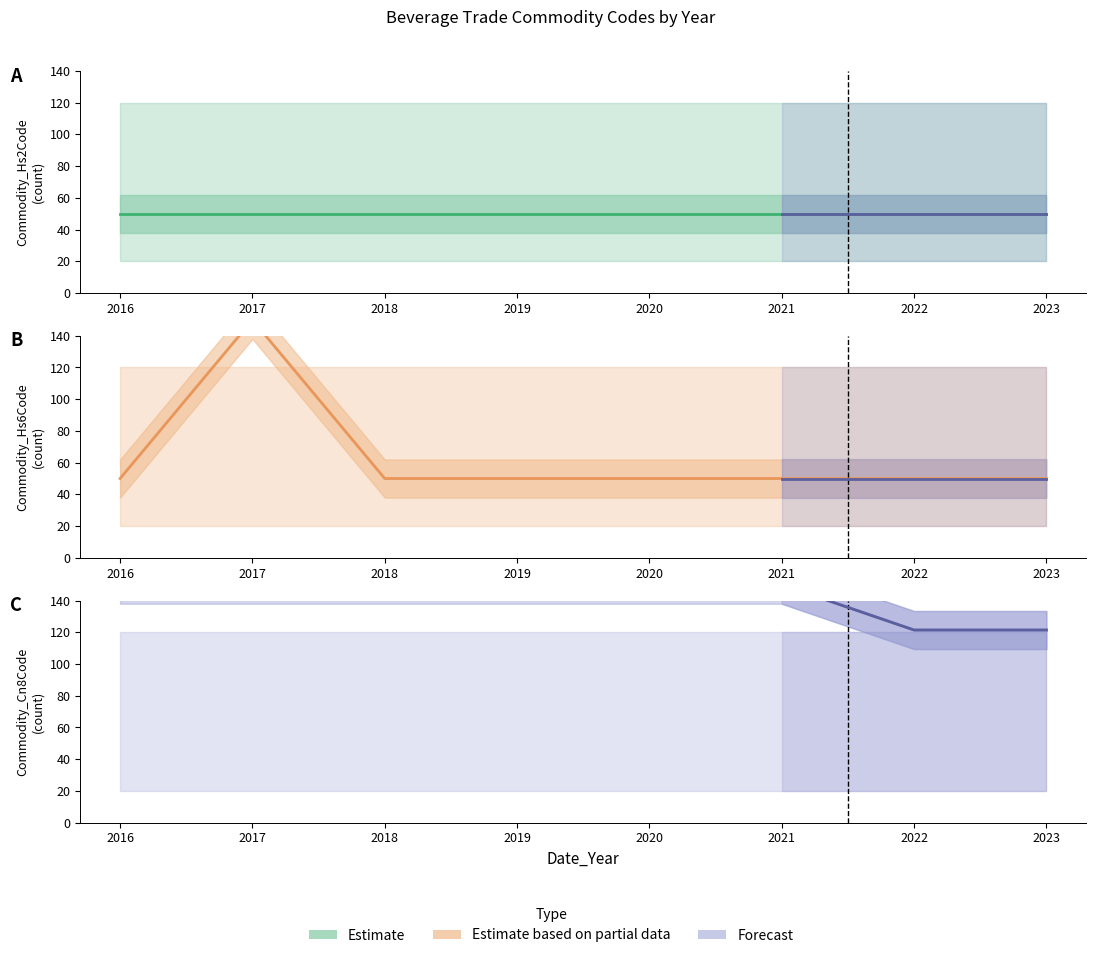

At which label is Commodity_Hs6Code closest to 99?

2016